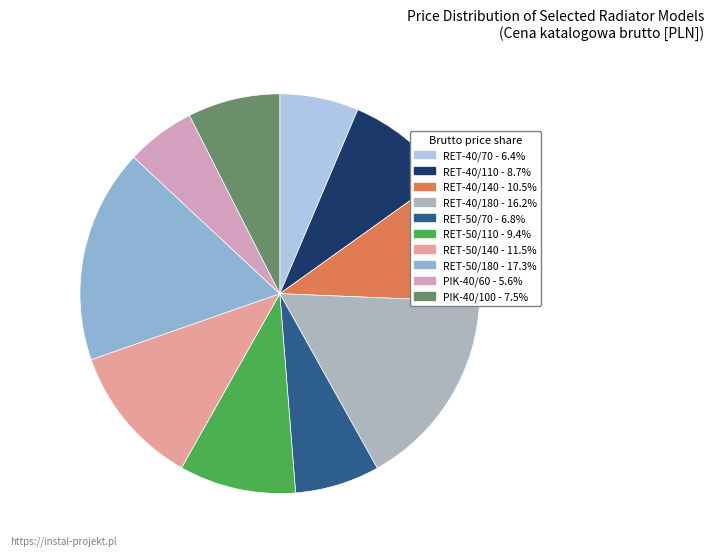

Rank the categories by value from lowest to highest.

PIK-40/60, RET-40/70, RET-50/70, PIK-40/100, RET-40/110, RET-50/110, RET-40/140, RET-50/140, RET-40/180, RET-50/180